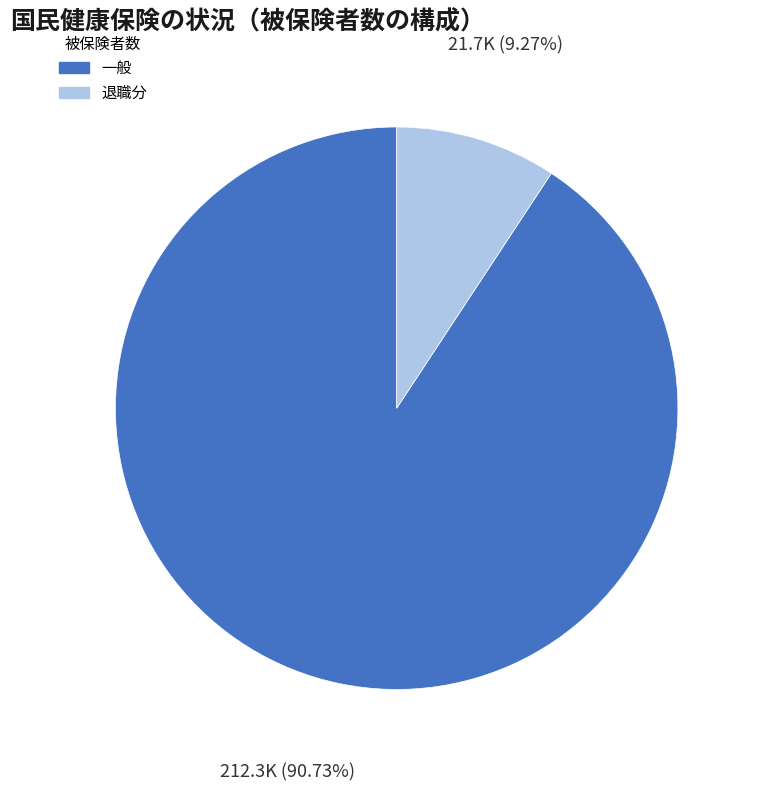

Between 退職分 and 一般, which is larger?

一般